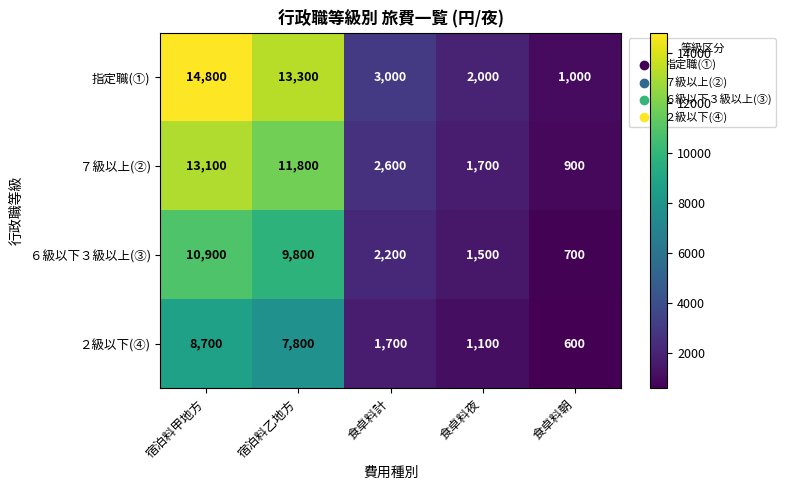

Reading right to left, transcribe all the data shown in this chart.

指定職(①): 1000	2000	3000	13300	14800
７級以上(②): 900	1700	2600	11800	13100
６級以下３級以上(③): 700	1500	2200	9800	10900
２級以下(④): 600	1100	1700	7800	8700